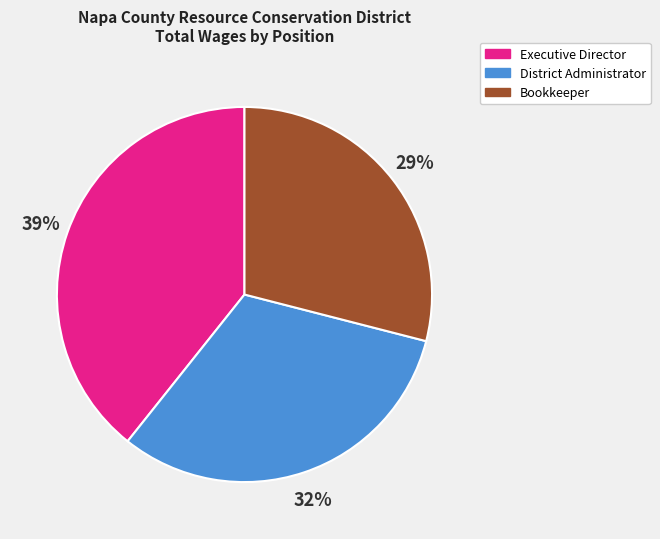

Which has a higher value, Bookkeeper or District Administrator?

District Administrator